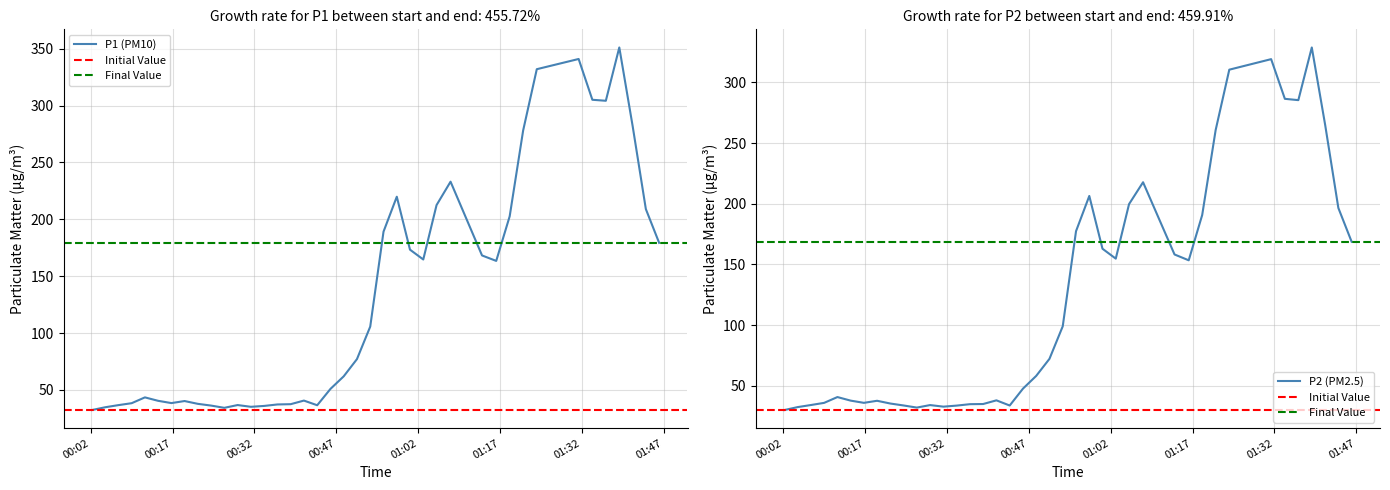

What is the minimum value for P2 (PM2.5)?

30.1